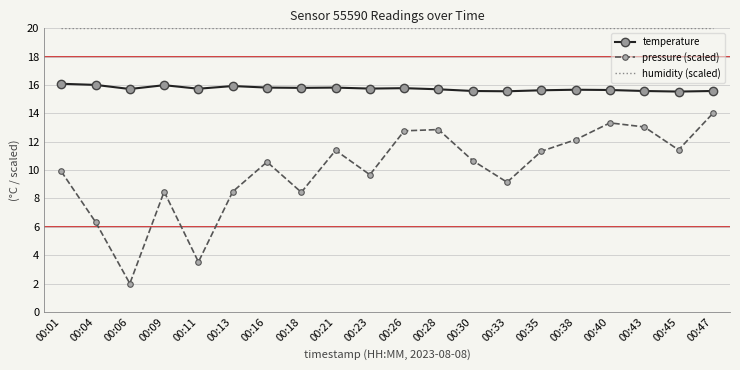

What is the average value of the pressure (scaled) series?

10.0